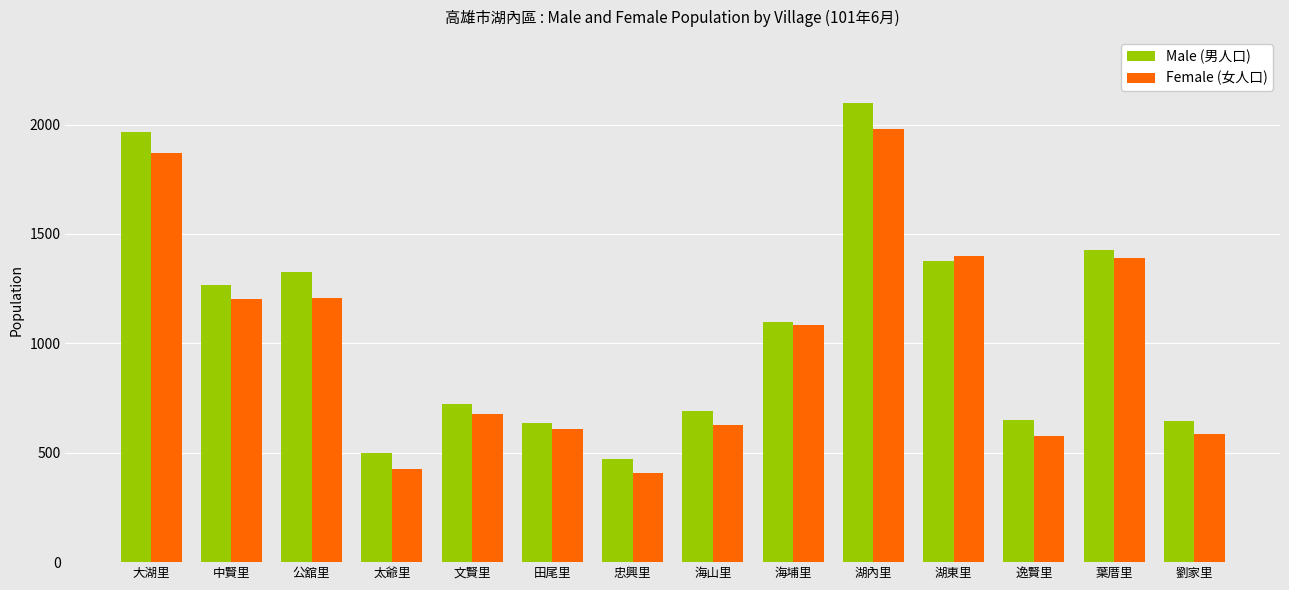

What are all the series names shown in the legend?

Male (男人口), Female (女人口)